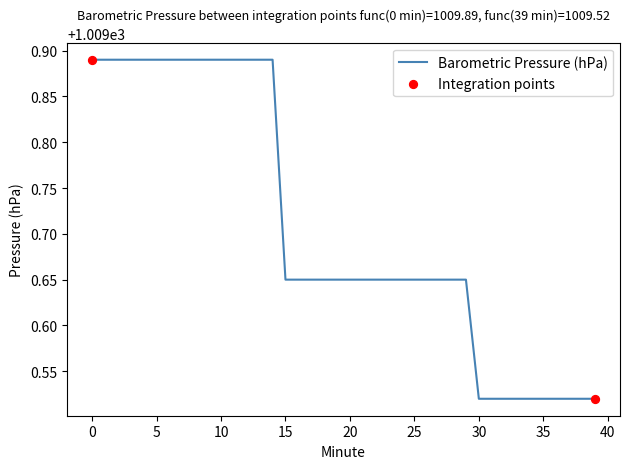

What is the difference between the maximum and minimum values?

0.4